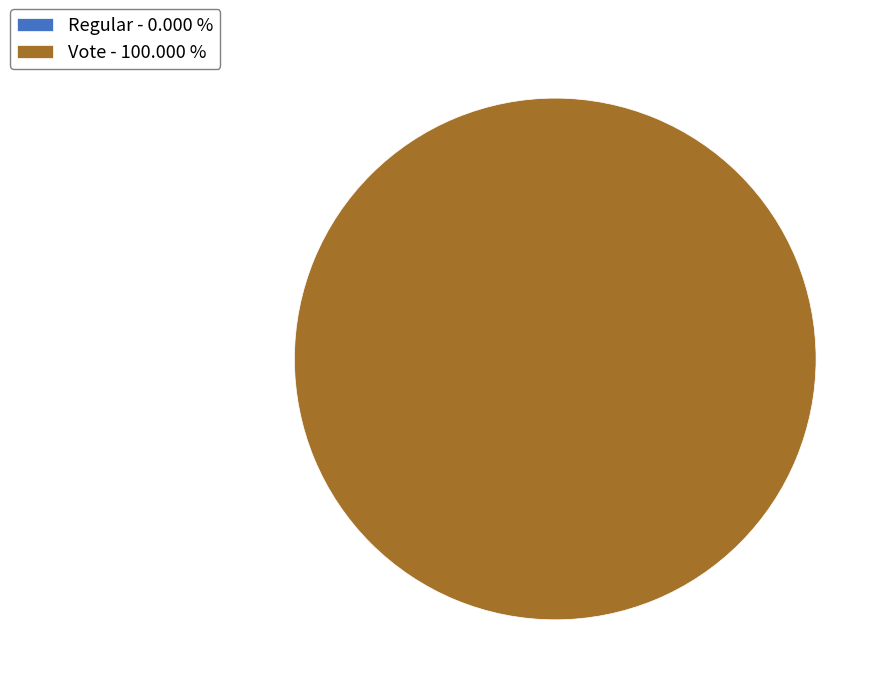

Count the number of slices in the pie.

2